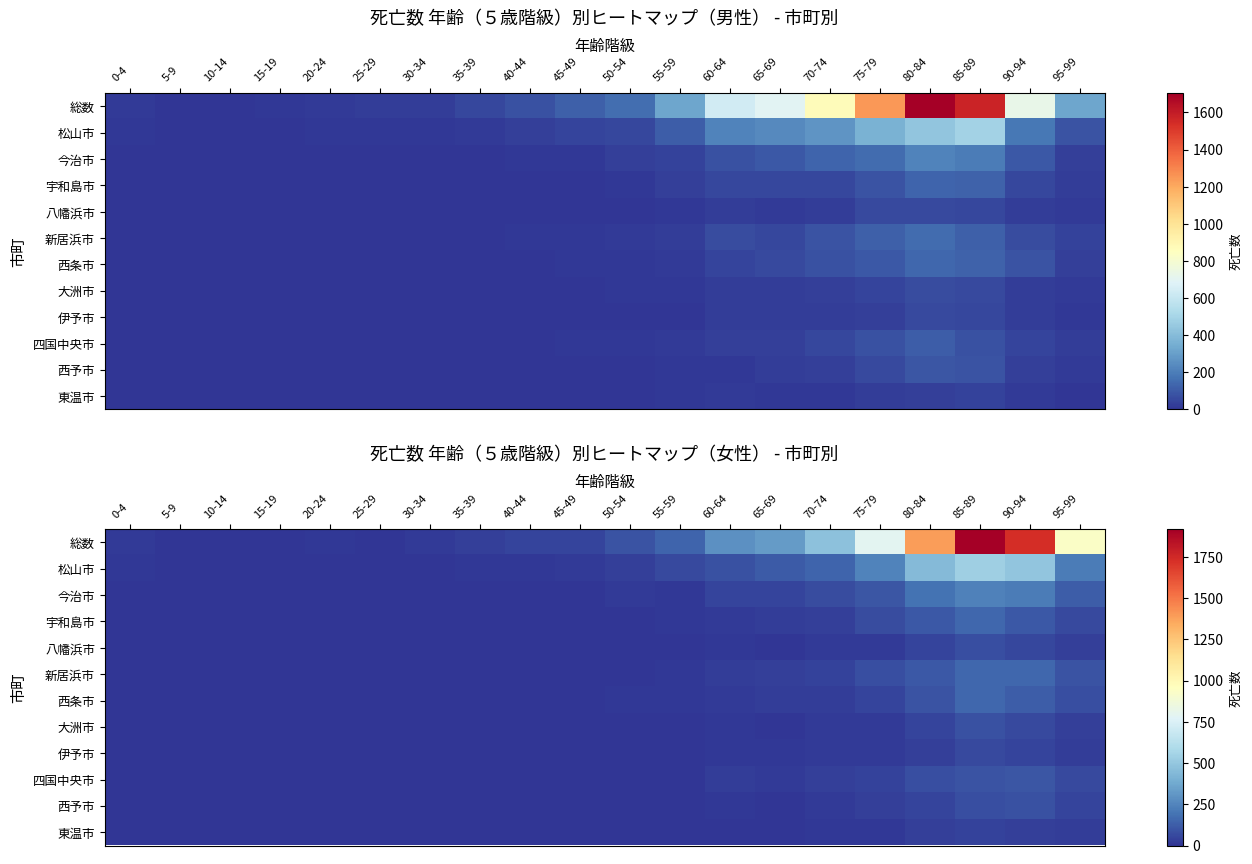

Is it true that 宇和島市 equals 49 at 90-94?

False